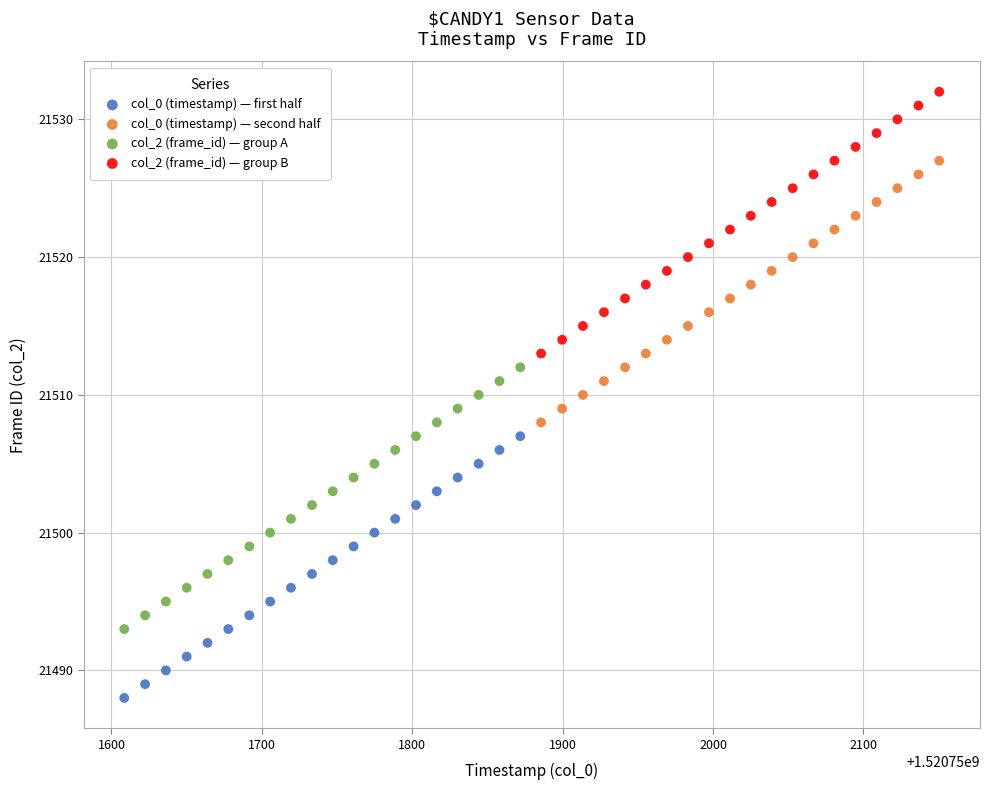

Which series contains the lowest Y value?

col_0 (timestamp) — first half